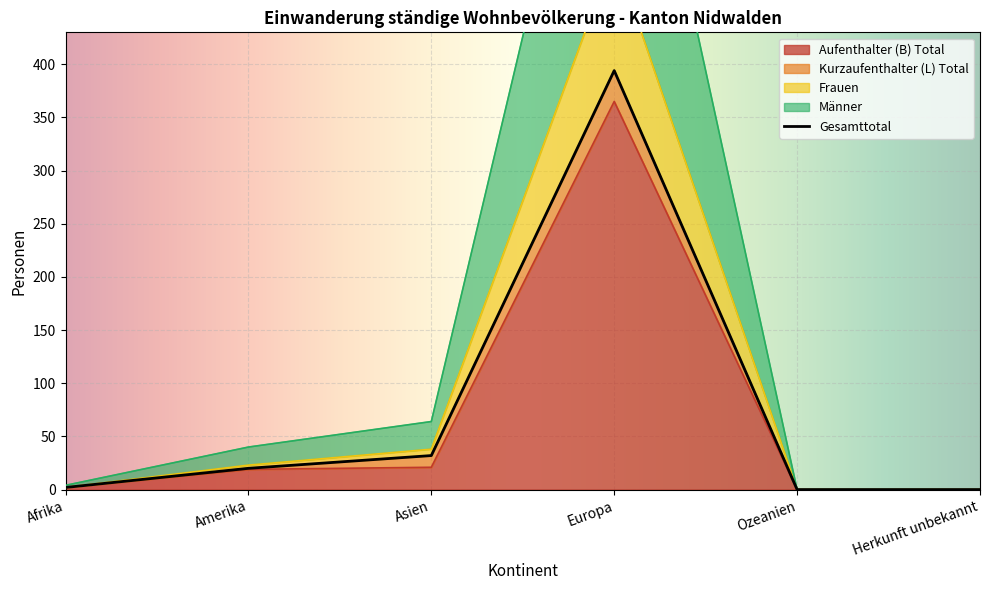

What is the sum of all Frauen values?

568